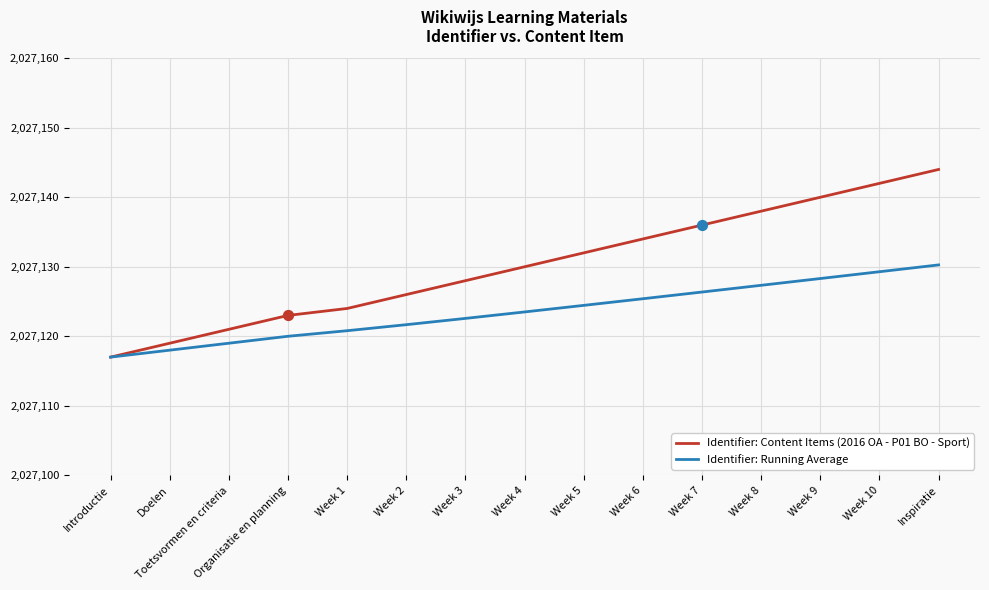

What is the difference between the highest and lowest values at Week 2?

4.3